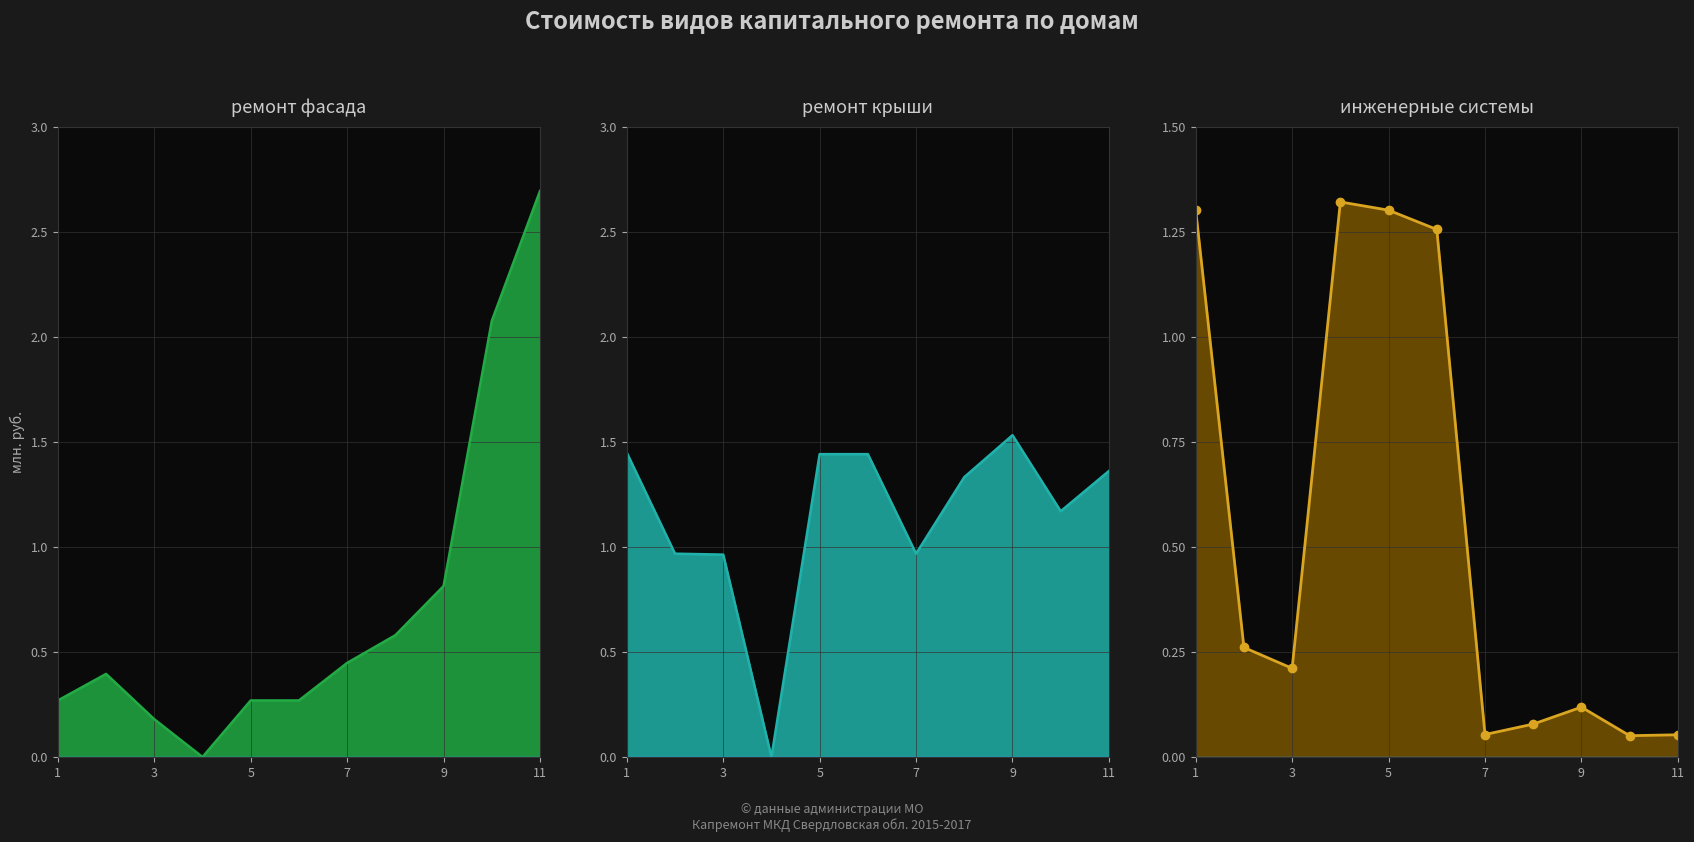

The value of ремонт крыши (руб.) at 11 is 1.4. True or false?

True